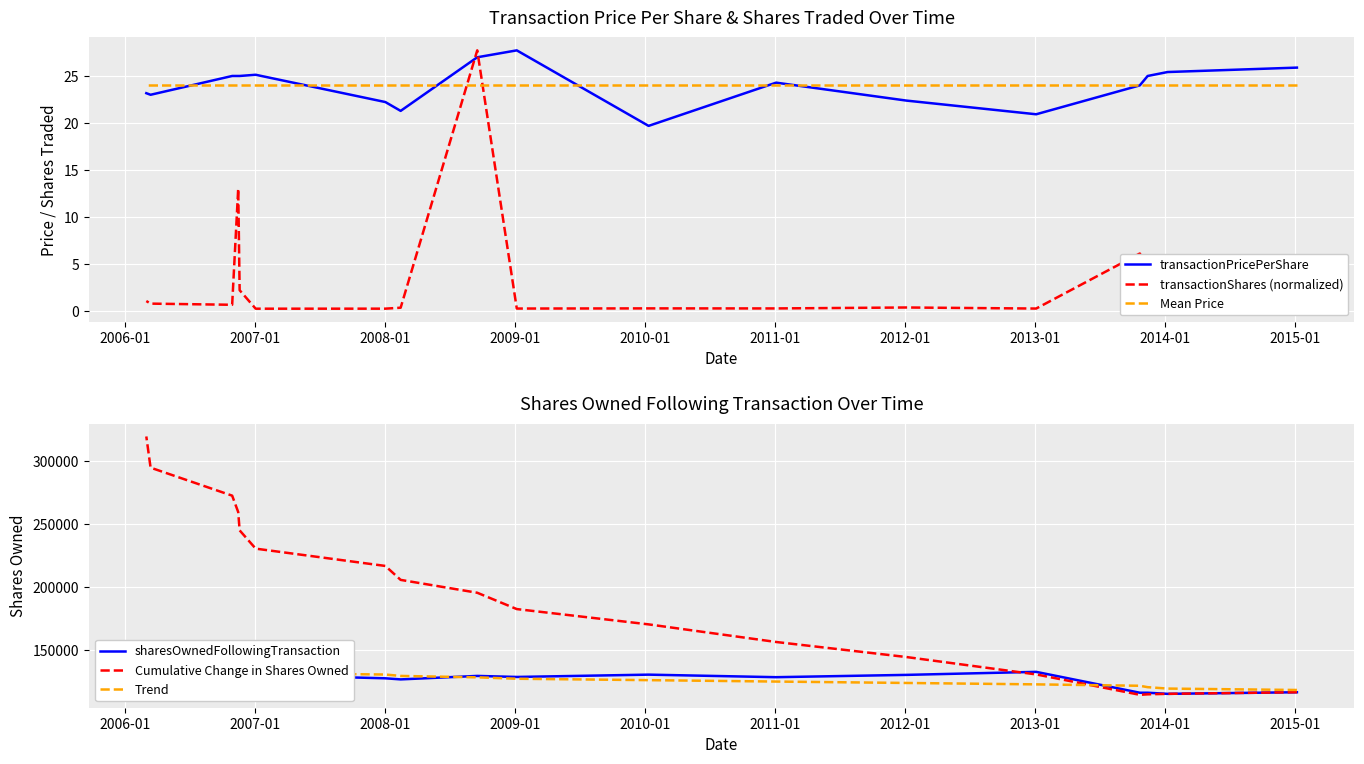

What is the smallest value displayed?

0.2